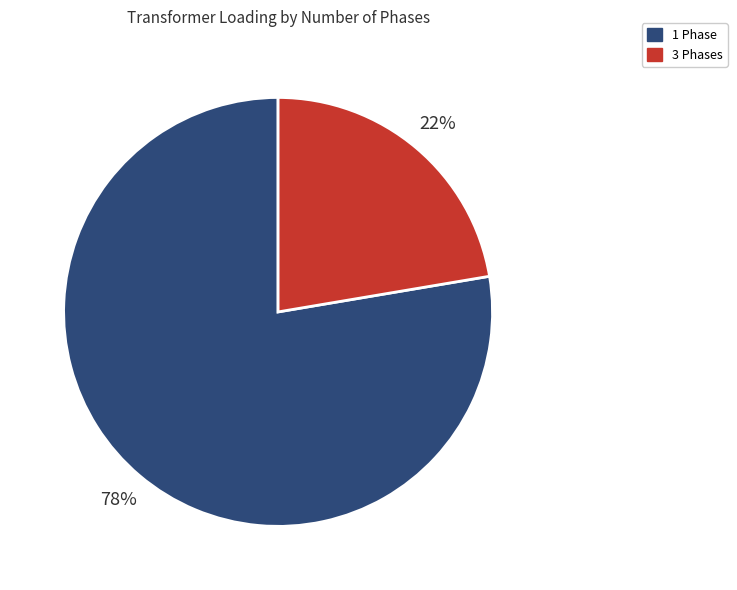

To the nearest percent, what is the average slice percentage?

50%